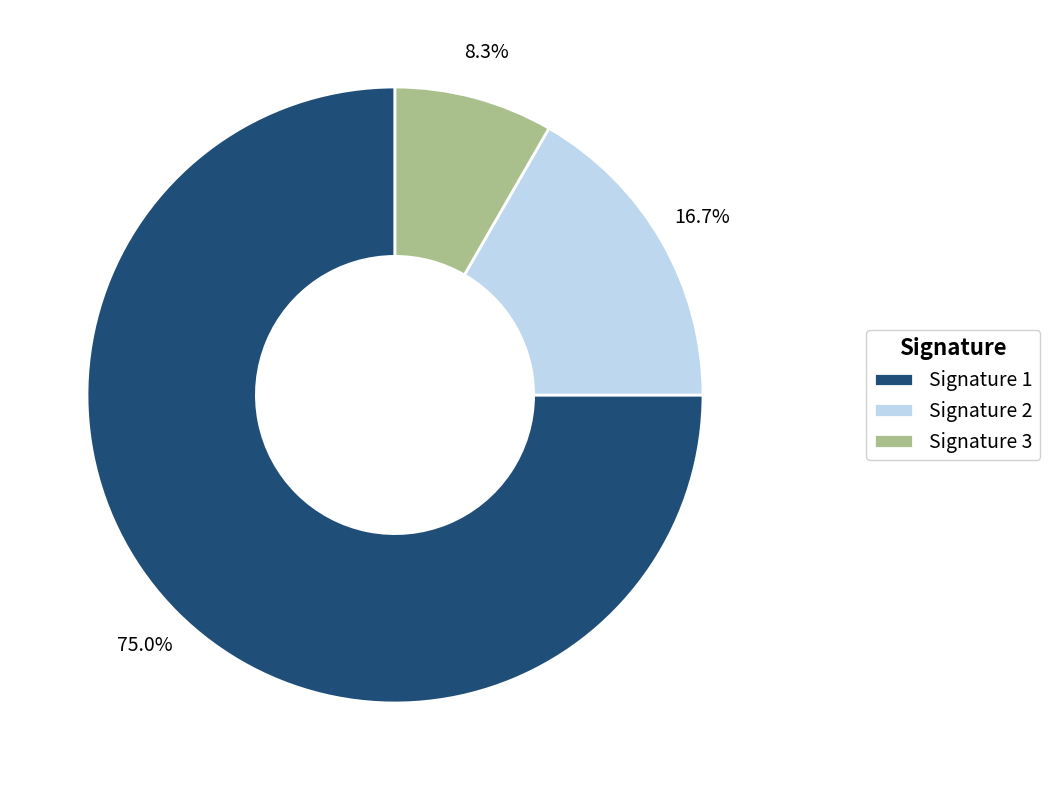

Count the number of slices in the pie.

3